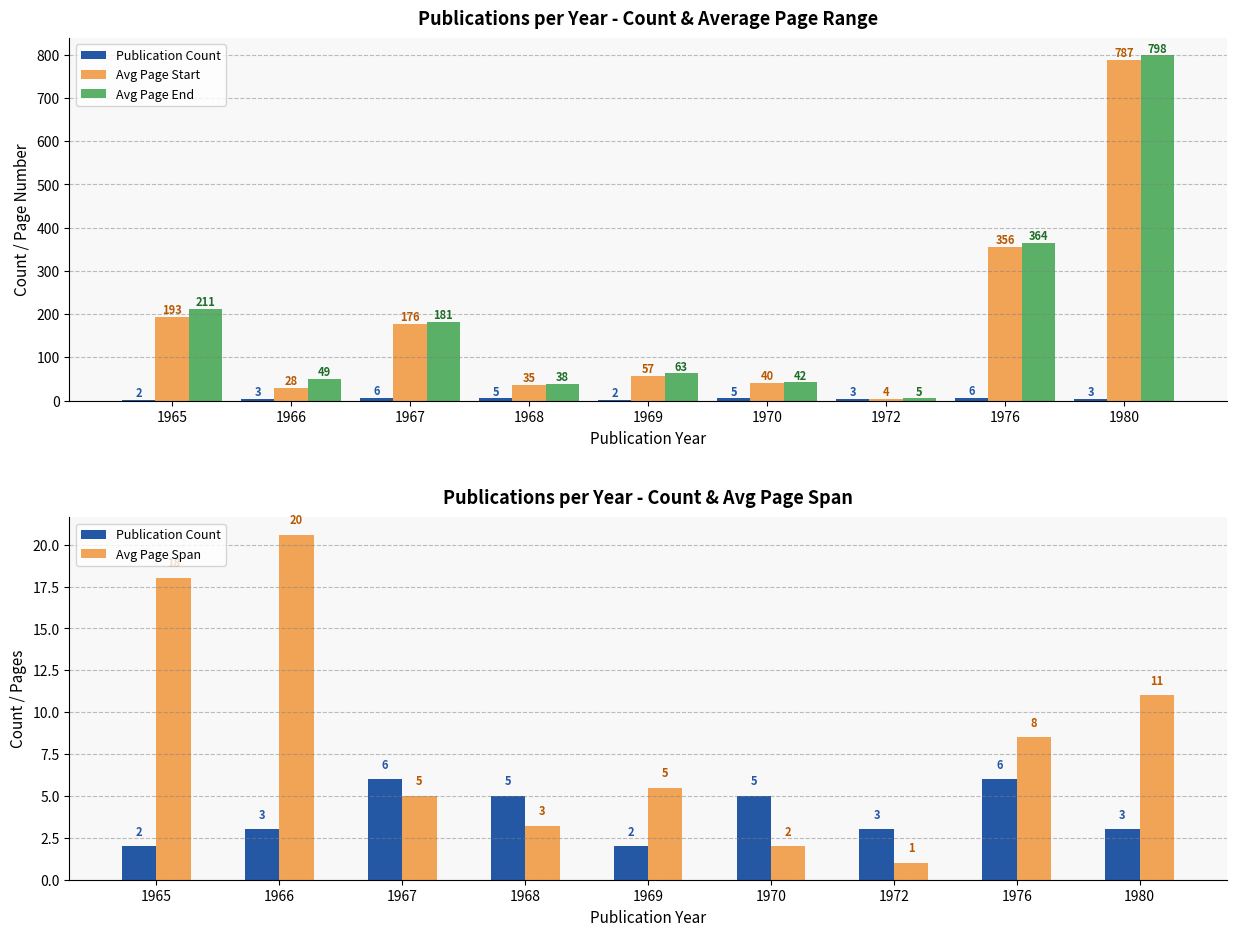

What is the greatest value displayed?

798.0